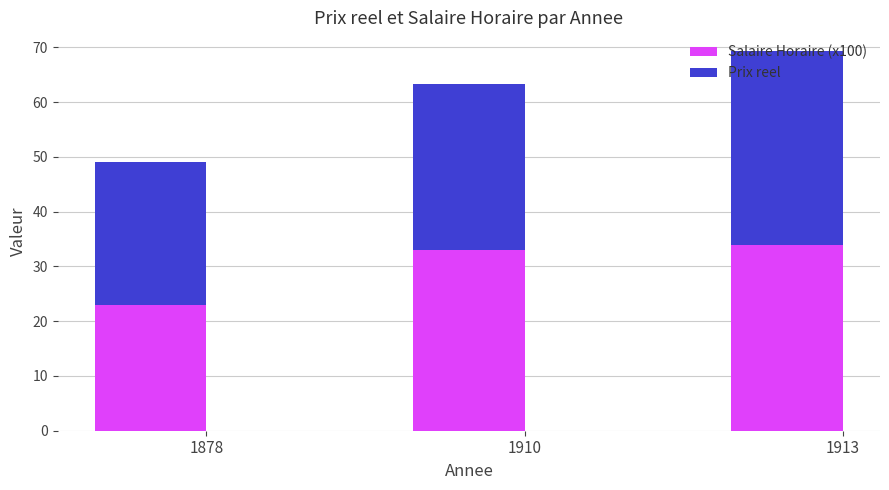

At which category is the sum across all series the highest?

1913